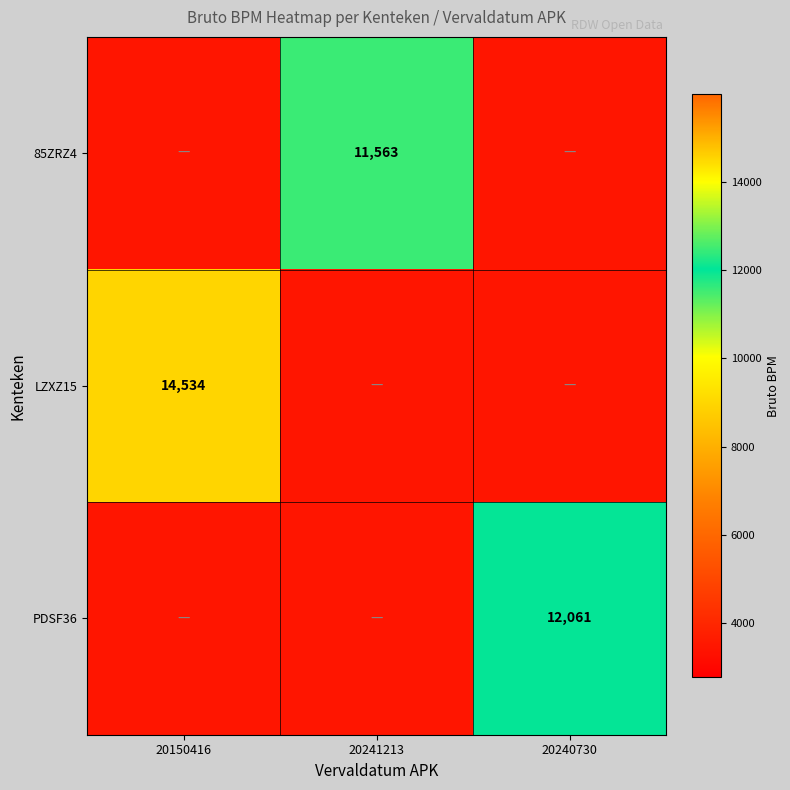

At which category does the chart reach its peak across all series?

20150416